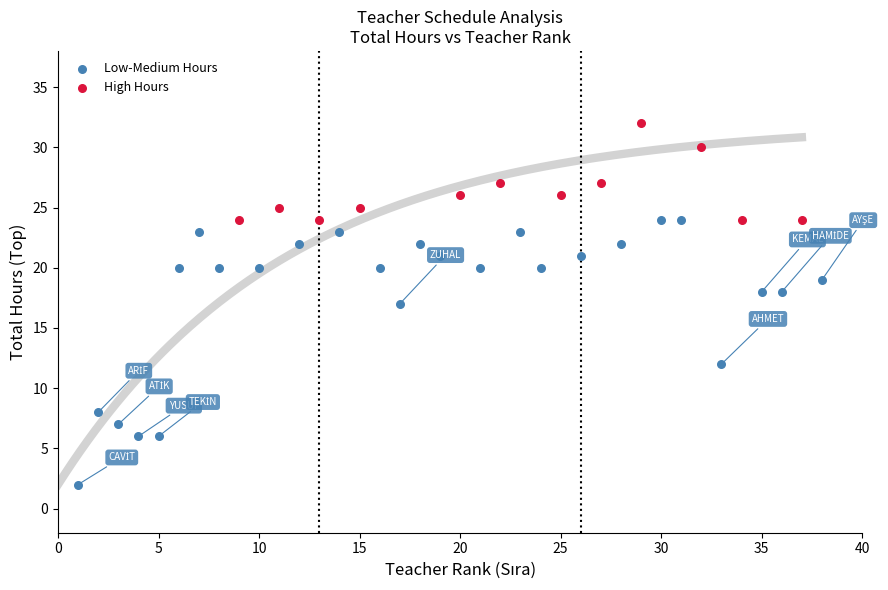

What are all the series names shown in the legend?

Low-Medium Hours, High Hours